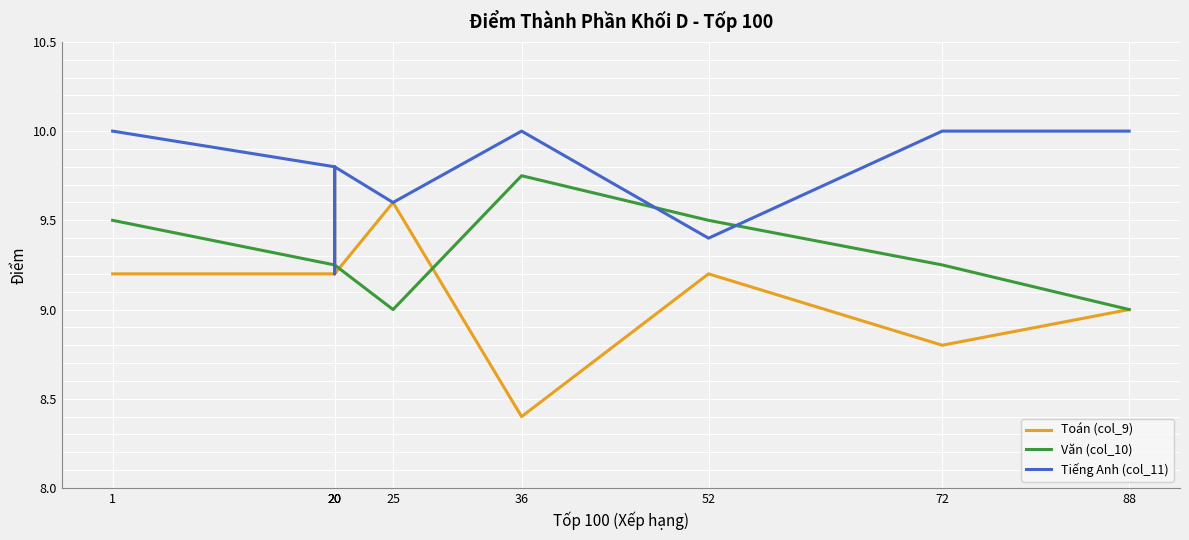

Is the value of Văn (col_10) at 88 greater than the value of Tiếng Anh (col_11) at 20?

No